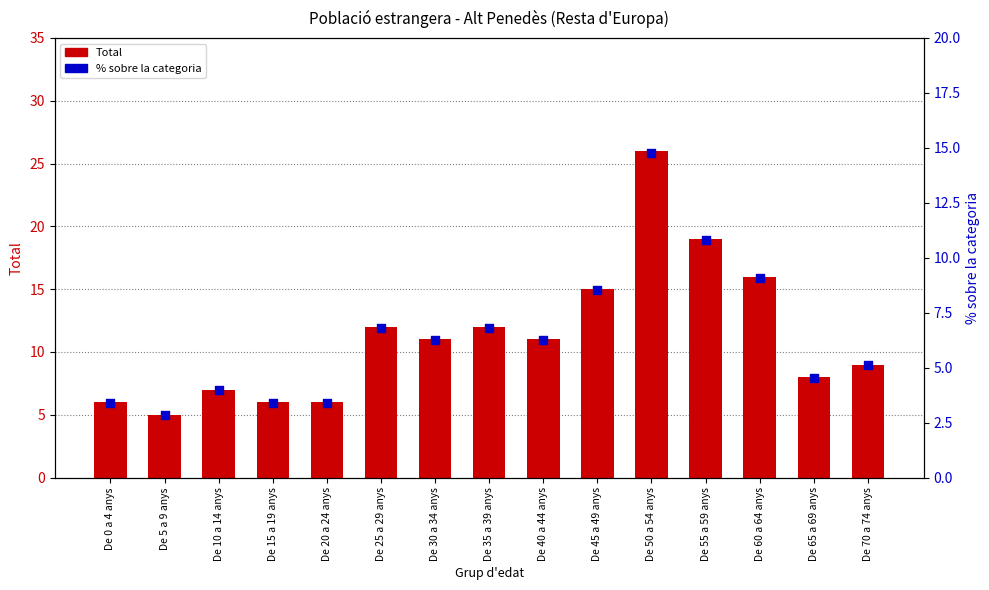

Which series has the largest total across all categories?

Total